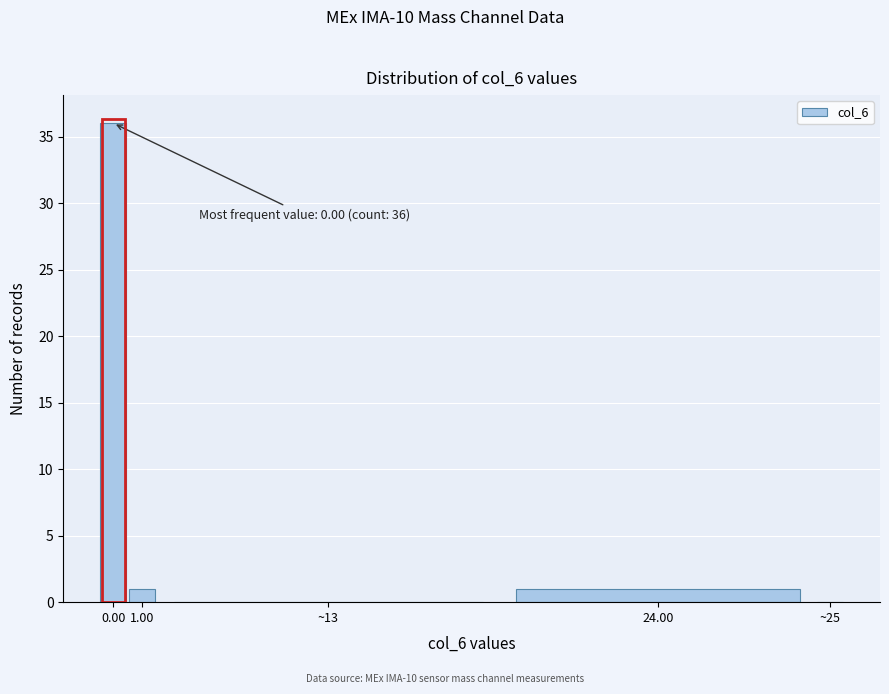

Reading left to right, what are all the values shown in this chart?

0.00=36	1.00=1	~13=0	24.00=1	~25=0